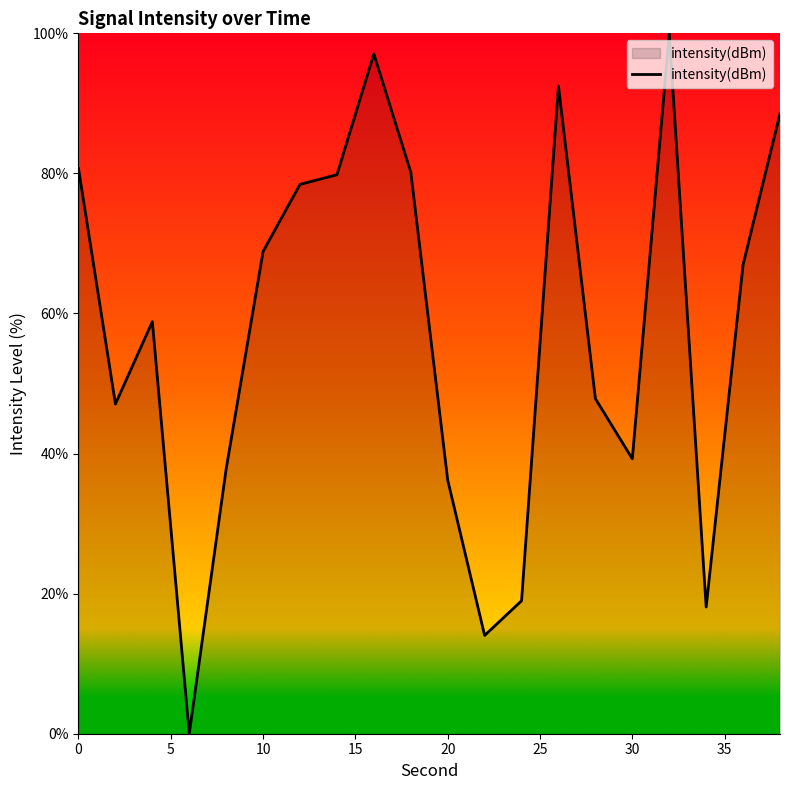

What is the difference between the maximum and minimum values?

100.0